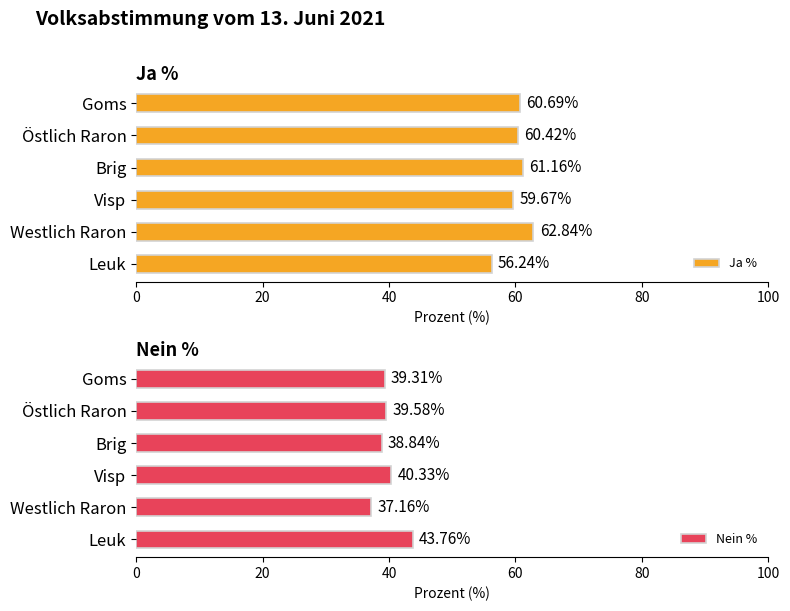

The value of Ja % at Brig is 20.6. True or false?

False